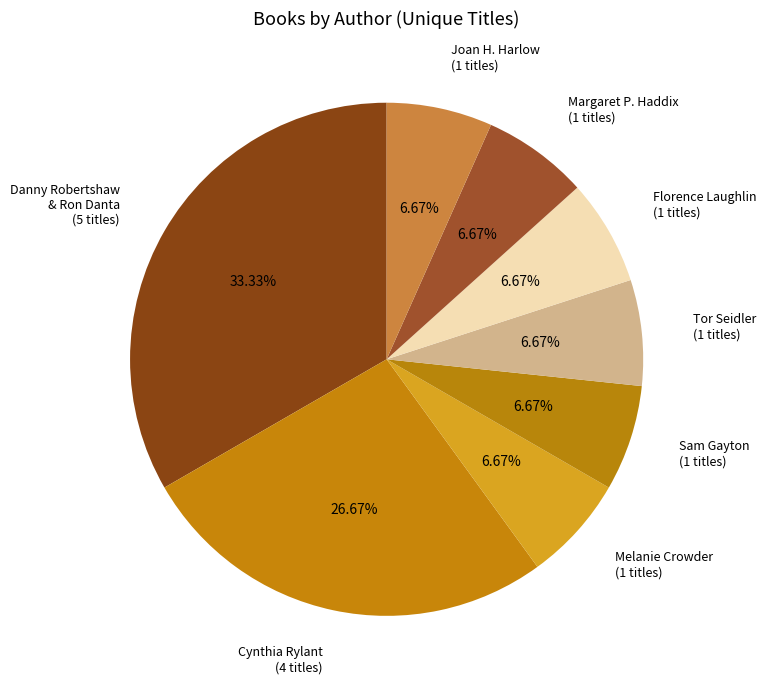

Which has a higher value, Danny Robertshaw & Ron Danta (5 titles) or Joan H. Harlow (1 titles)?

Danny Robertshaw & Ron Danta (5 titles)